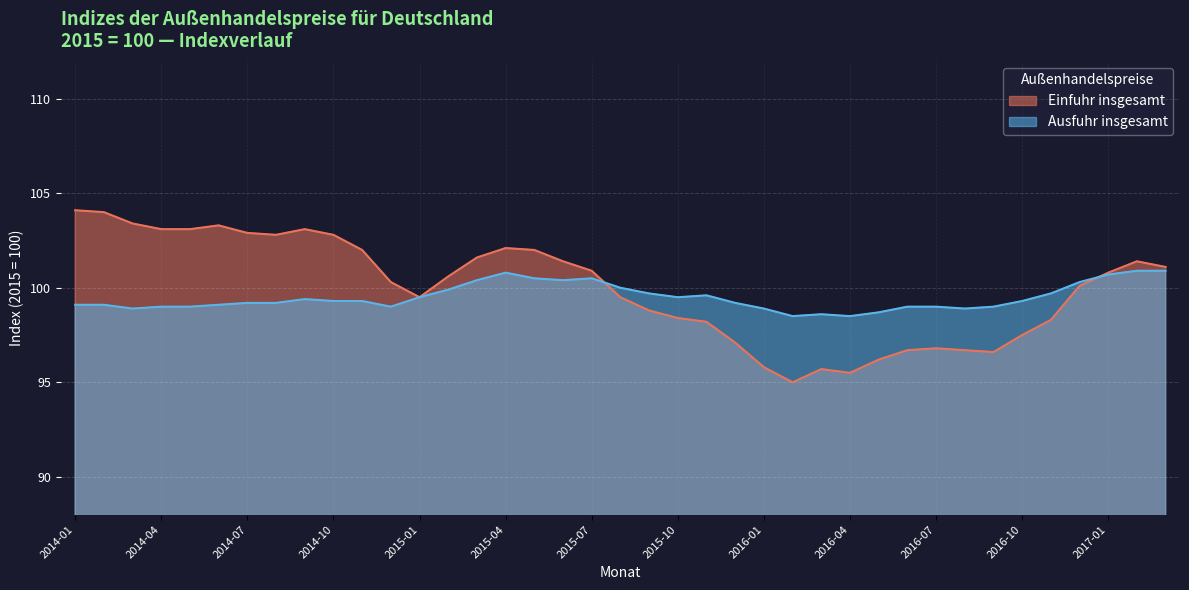

What is the label of the 17th point from the right?

2015-11